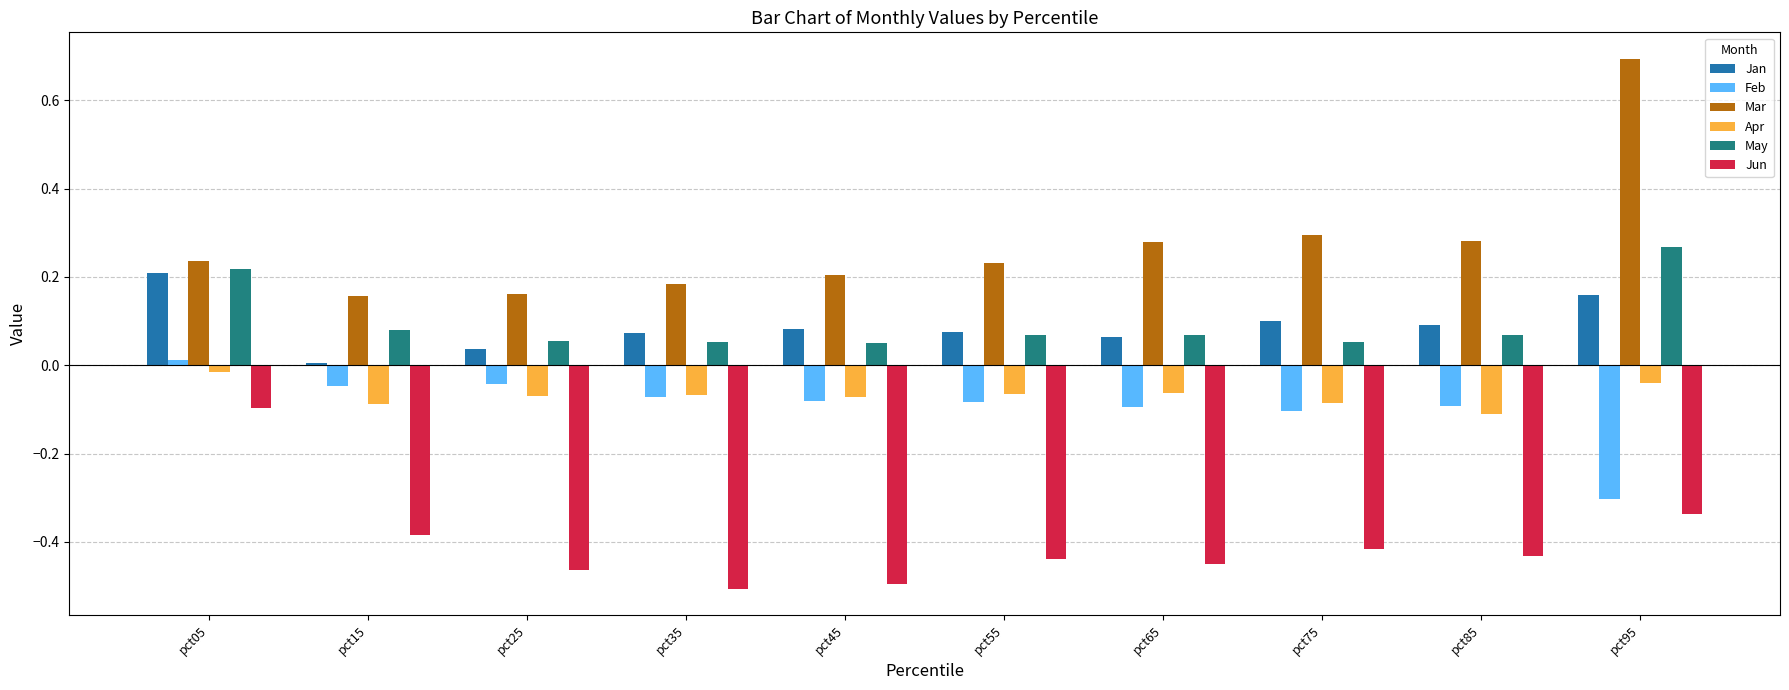

At how many categories does at least one series exceed 0?

10